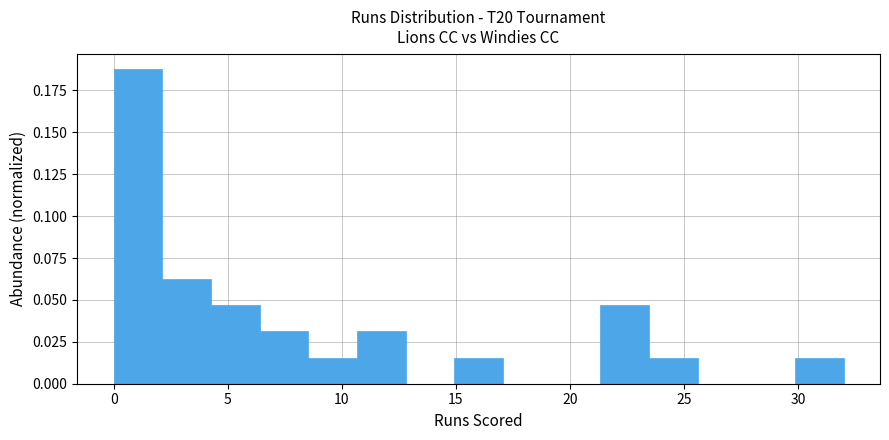

Which range on the x-axis has the tallest bar?

0.0 to 2.0